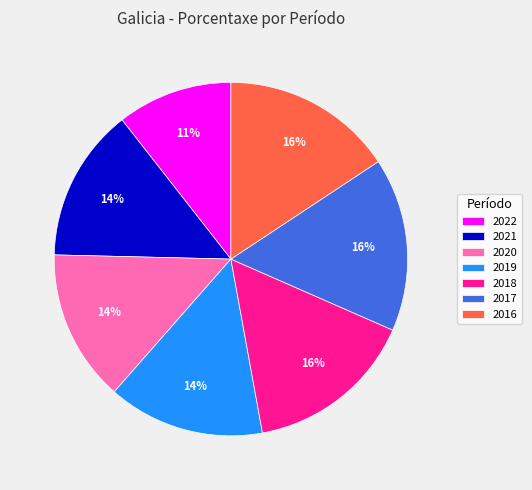

To the nearest percent, what percentage of the pie is 2021?

14%